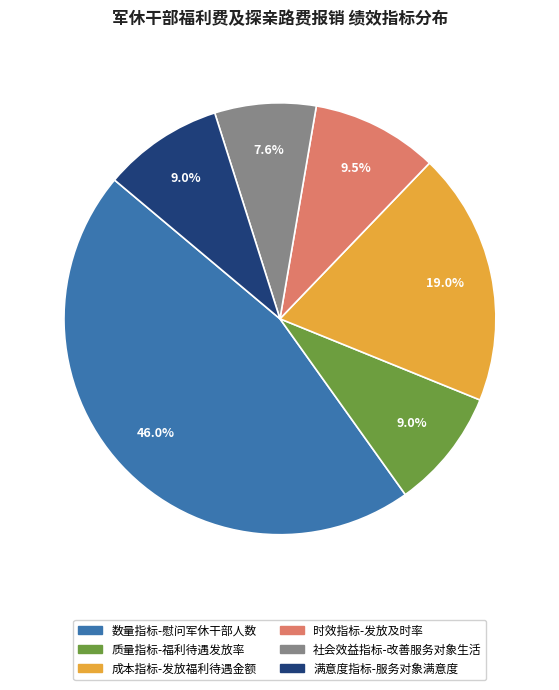

Which slice is the largest?

数量指标-慰问军休干部人数